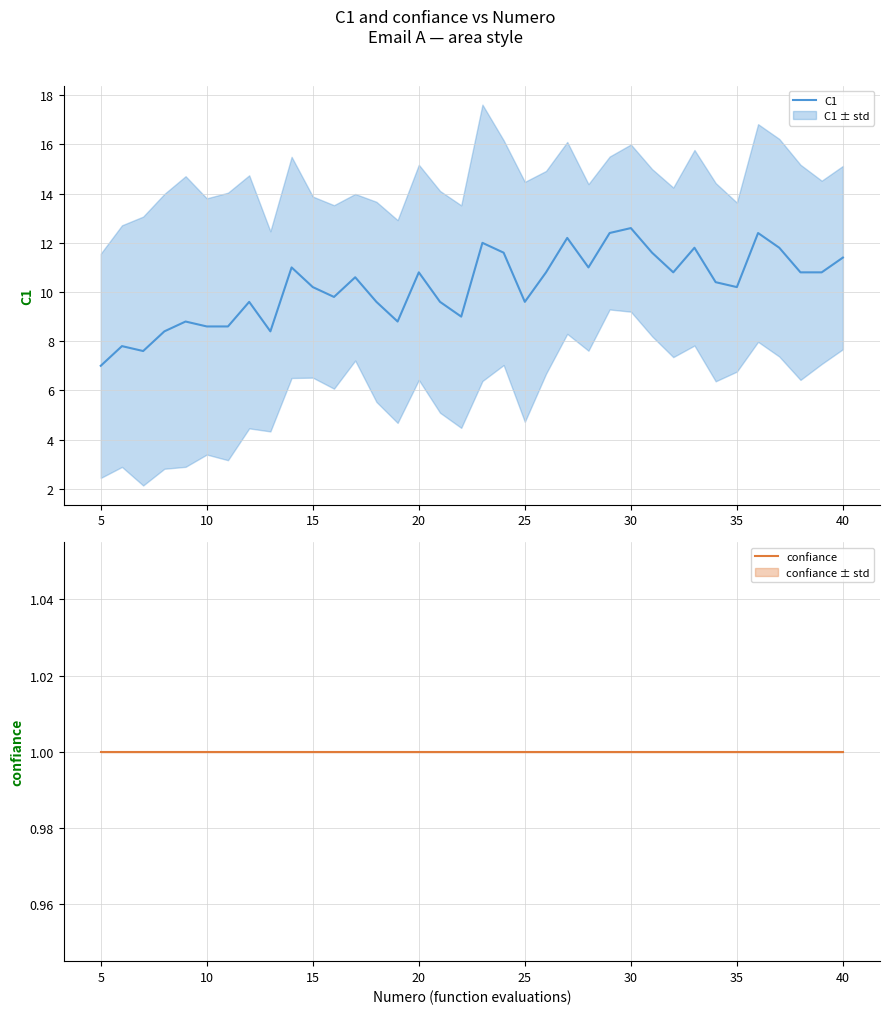

What is the minimum value for confiance?

1.0